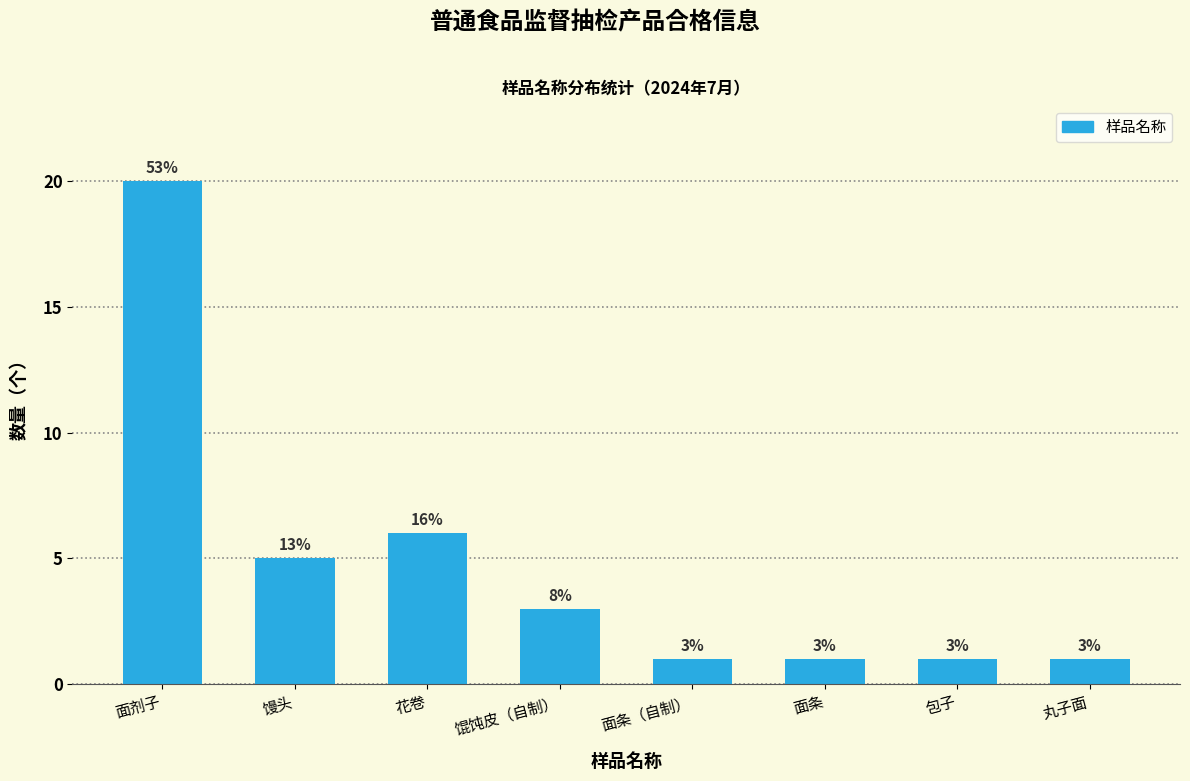

What is the sum of the values at 馒头 and 花卷?

11